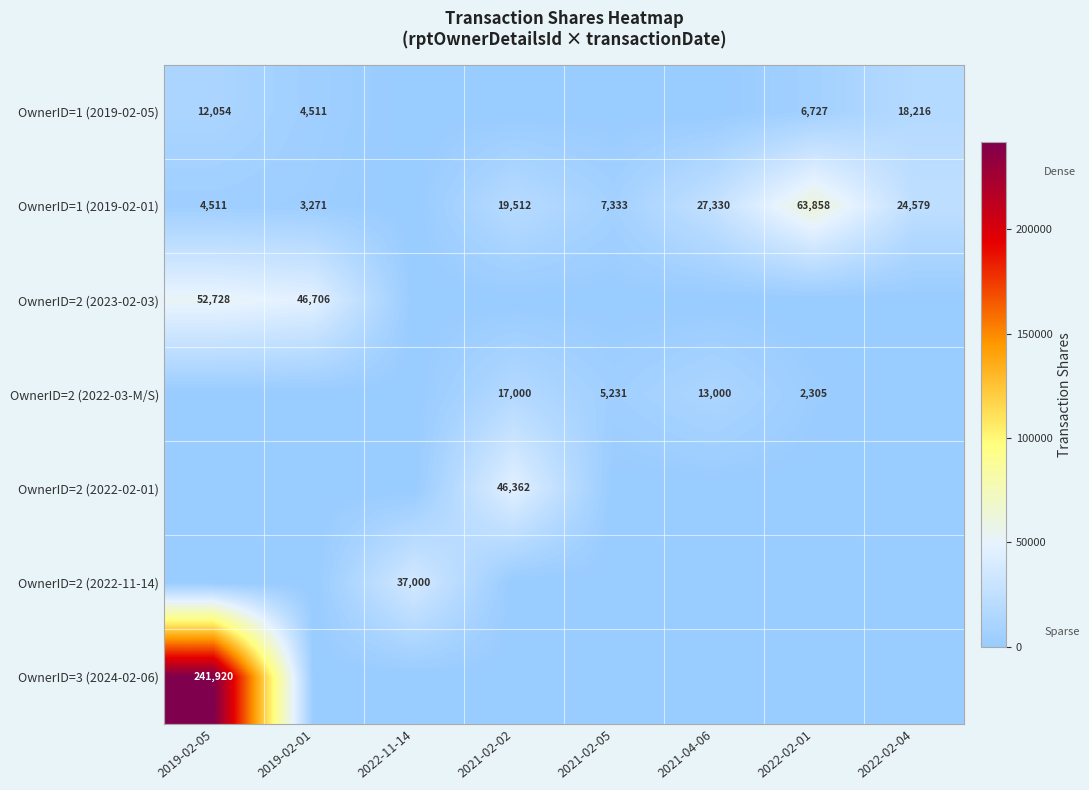

What is the difference between the OwnerID=1 (2019-02-01) values at 2022-02-04 and 2021-02-02?

5067